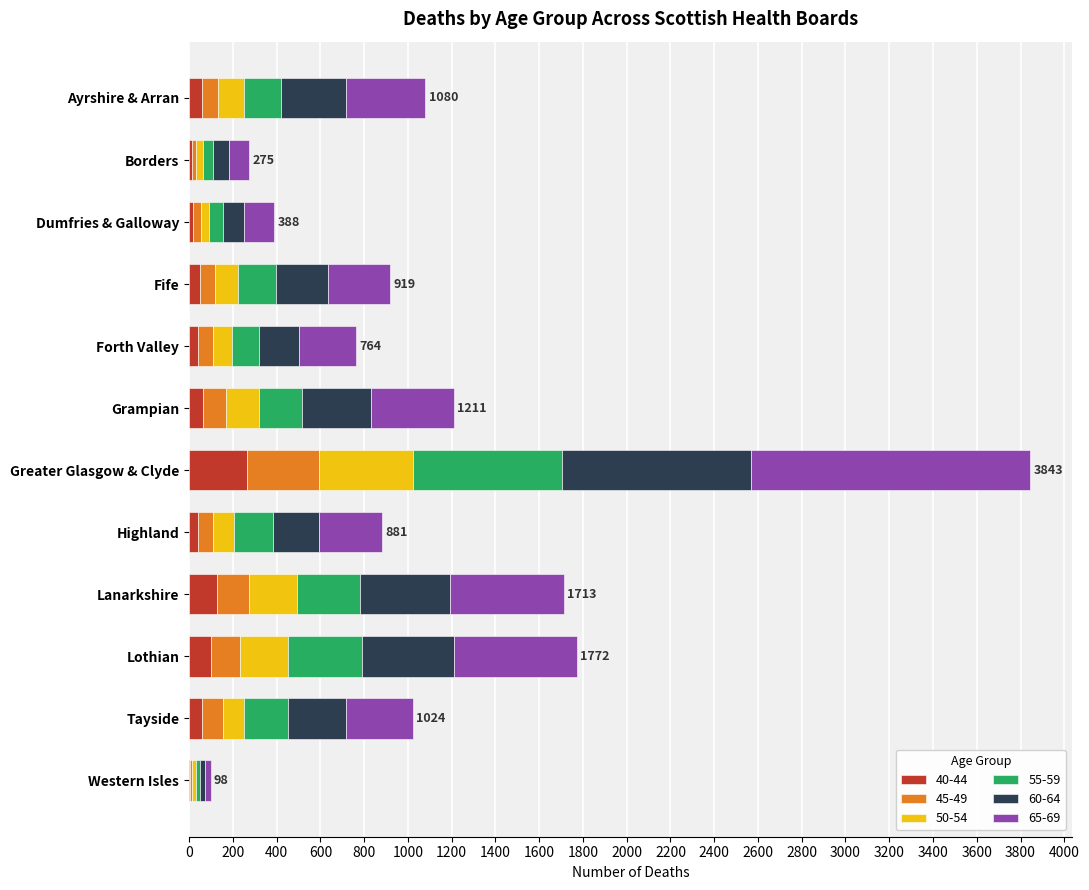

At which category is the sum across all series the highest?

Greater Glasgow & Clyde